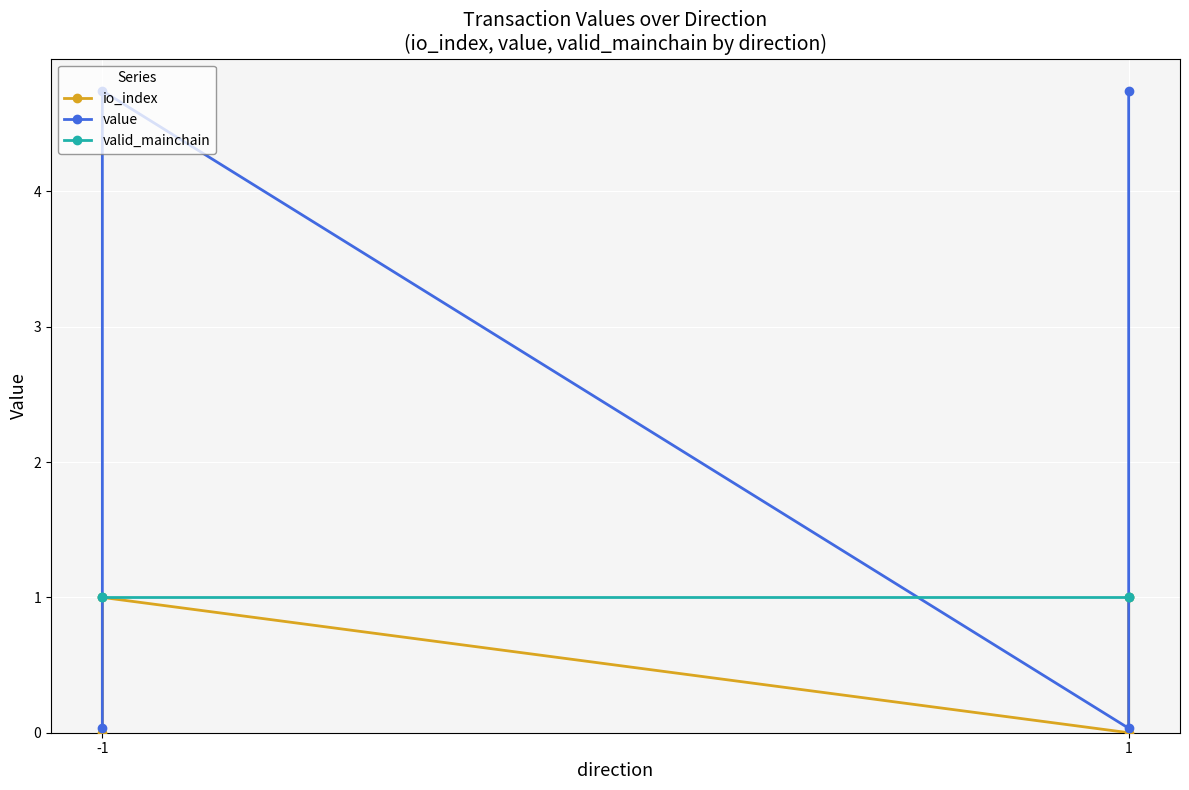

Between -1 and 1, which series saw the biggest shift?

value